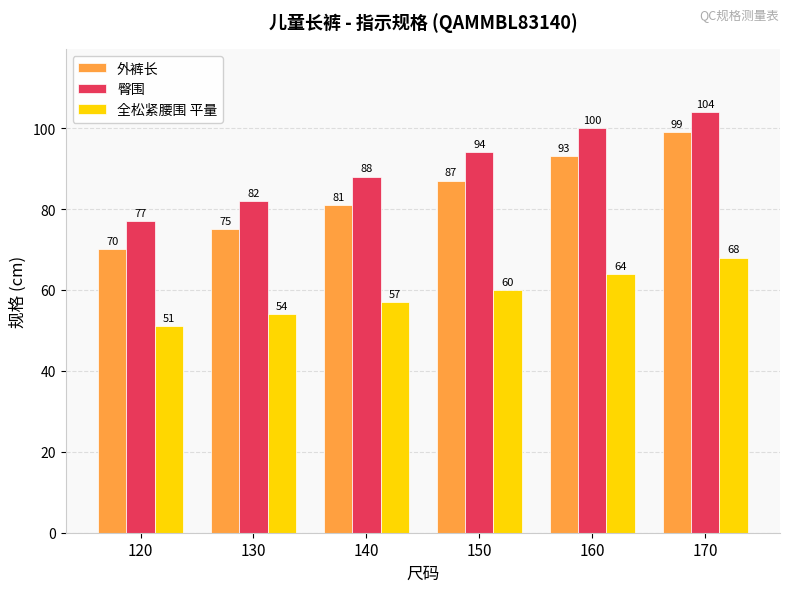

Which series has the largest range (max minus min)?

外裤长